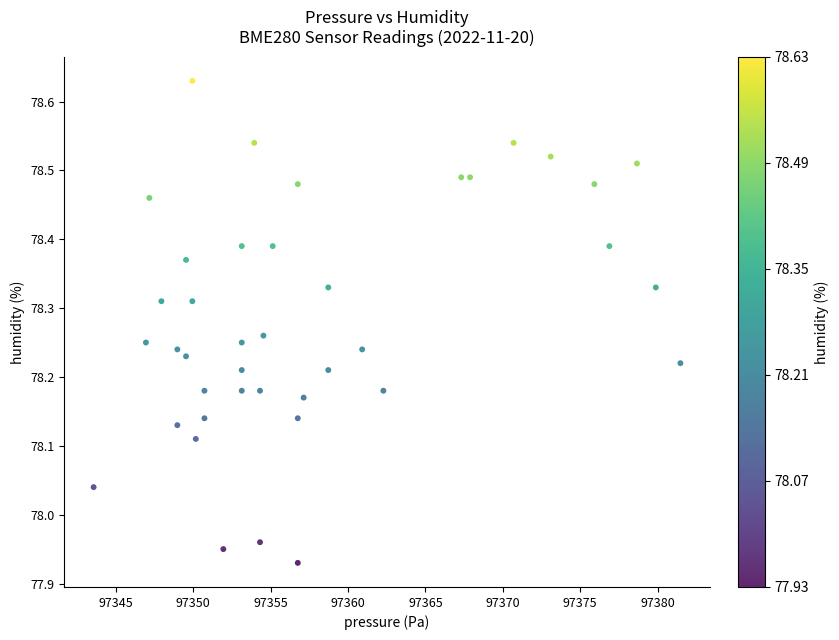

What is the range of X values (max minus min)?

37.9